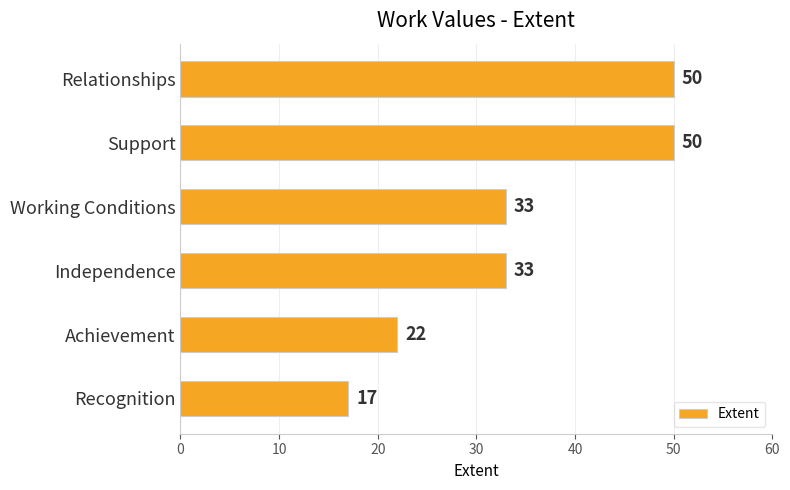

The chart shows a value of 33 at Independence. True or false?

True